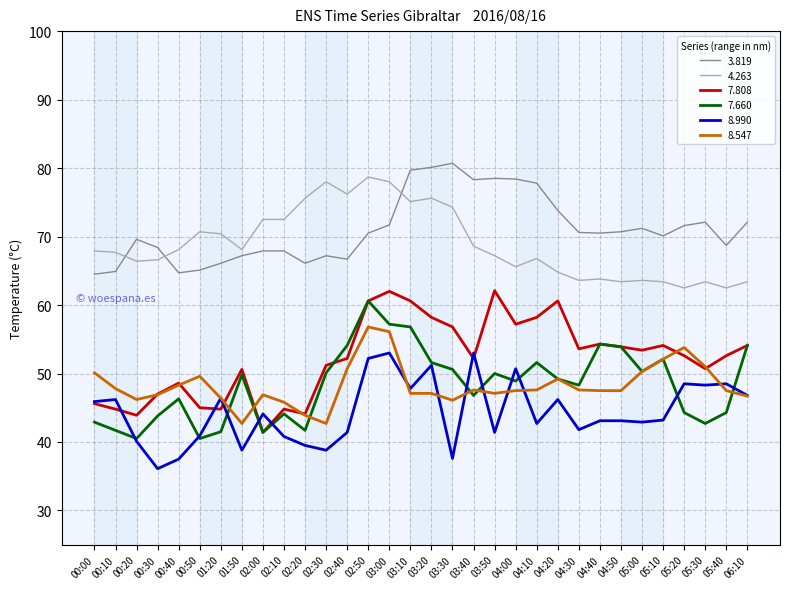

Which series changed the most between 03:10 and 05:00?

4.263